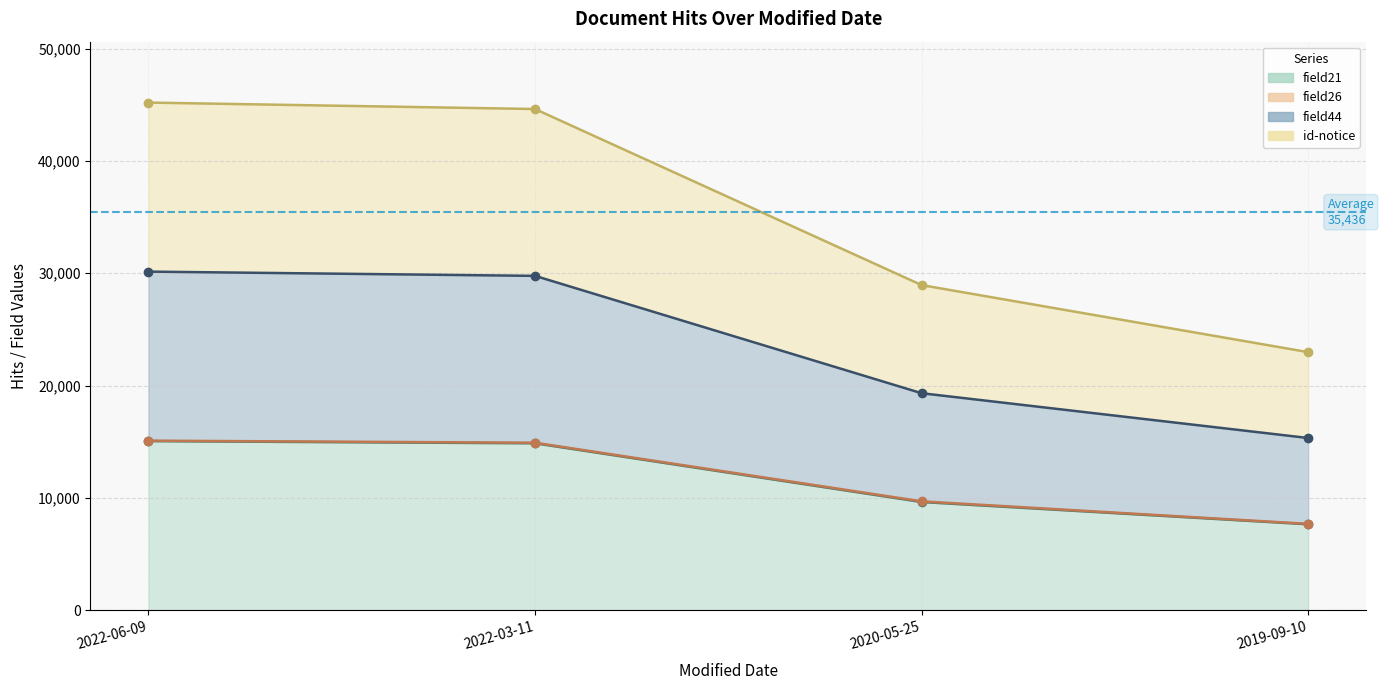

Does the chart display data point markers on the line(s)?

Yes